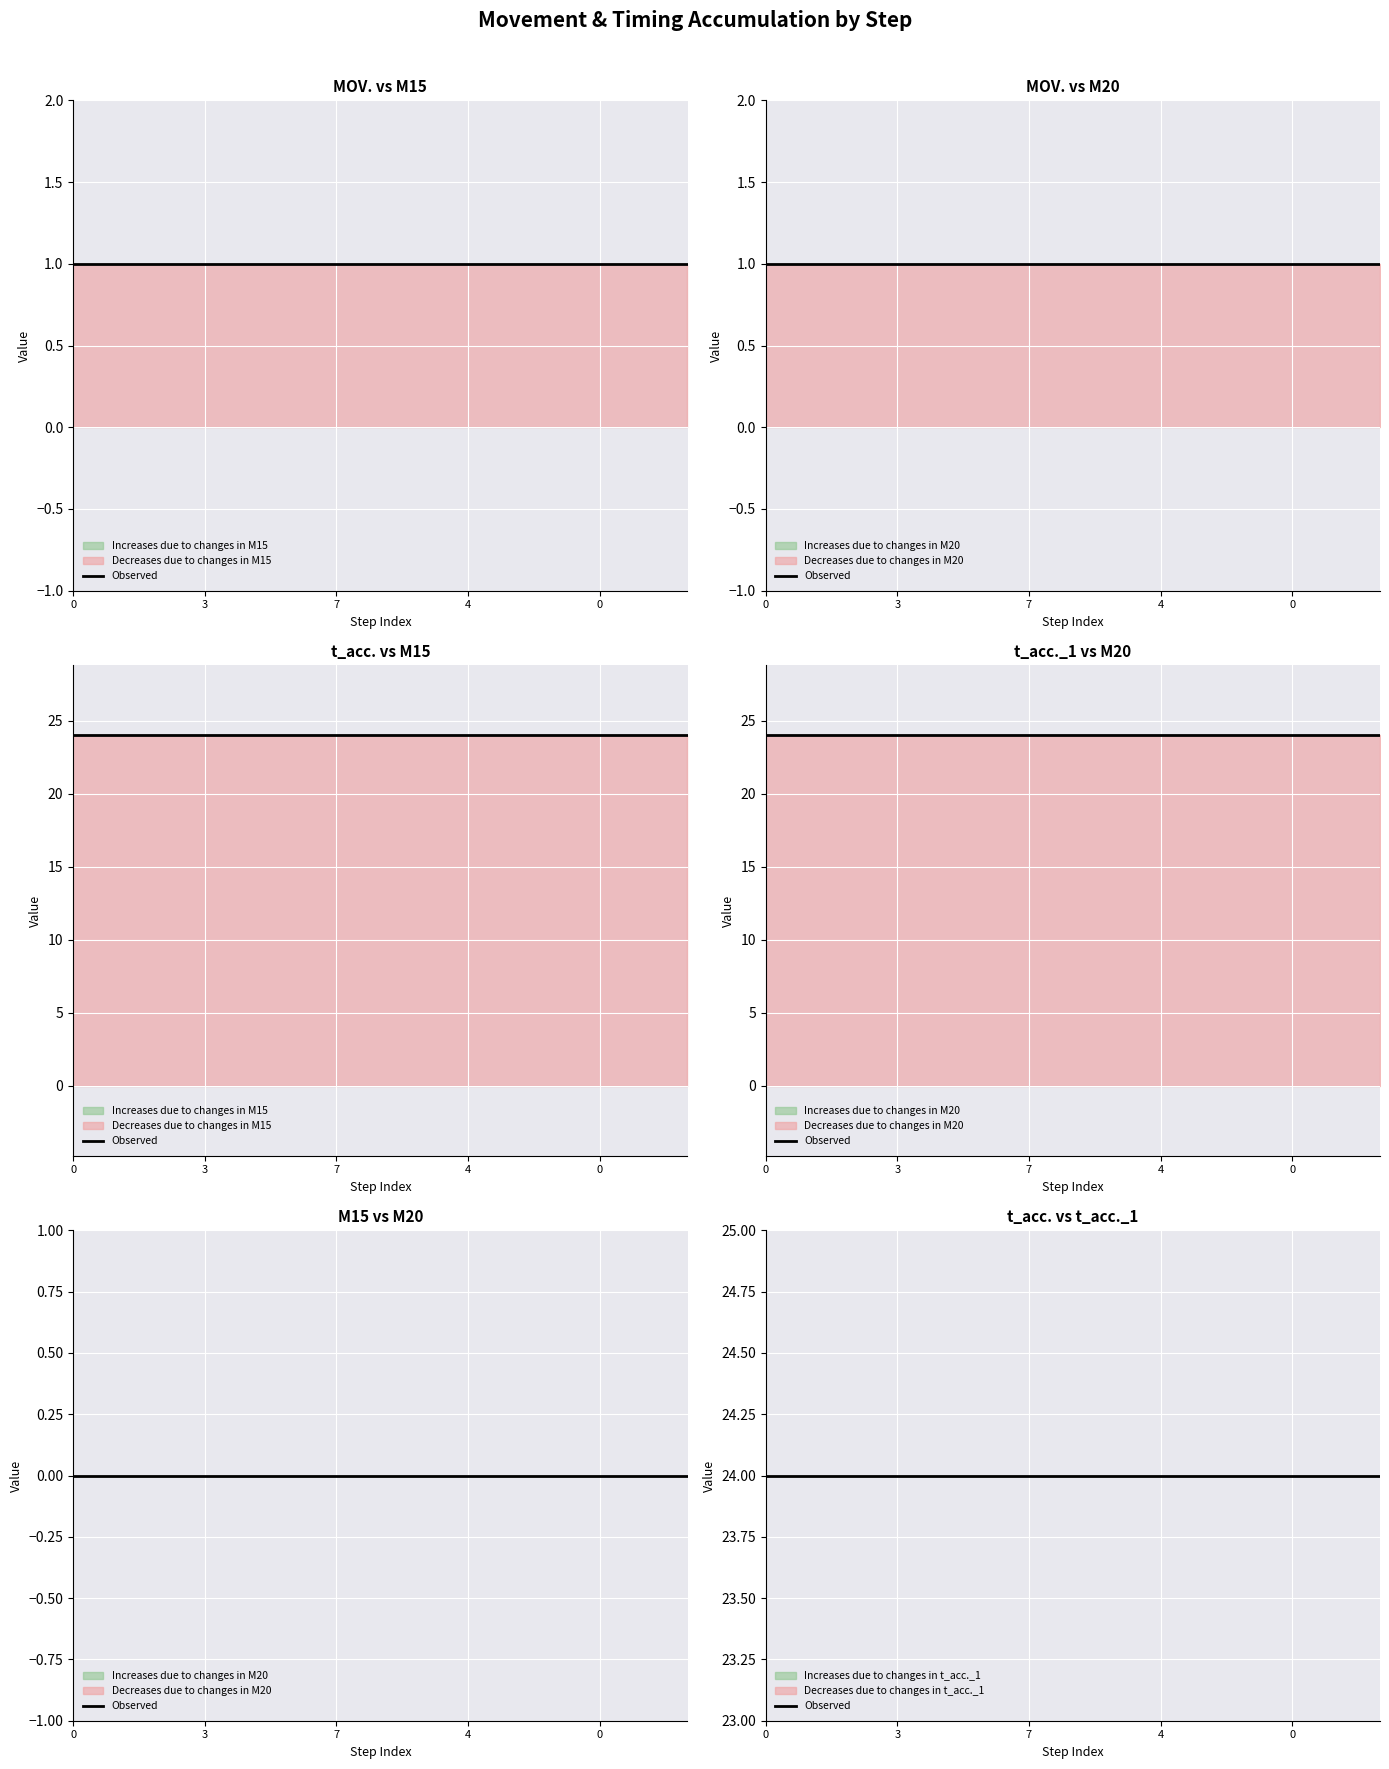

True or false: M15 and M20 cross at least once.

False